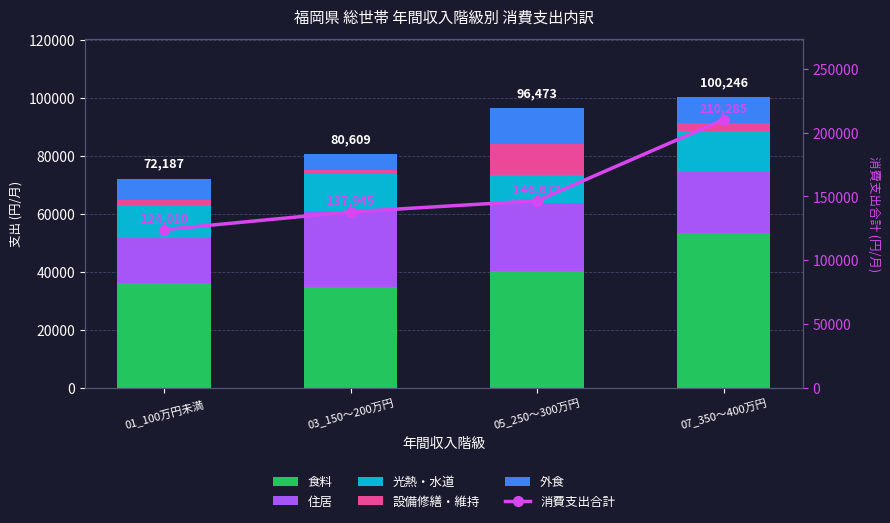

Reading left to right, extract all data points from this chart.

食料: 01_100万円未満=36082	03_150～200万円=34890	05_250～300万円=40273	07_350～400万円=53295
住居: 01_100万円未満=15770	03_150～200万円=26219	05_250～300万円=23487	07_350～400万円=21061
光熱・水道: 01_100万円未満=11119	03_150～200万円=12602	05_250～300万円=9763	07_350～400万円=14340
設備修繕・維持: 01_100万円未満=1651	03_150～200万円=1394	05_250～300万円=10580	07_350～400万円=2578
外食: 01_100万円未満=7565	03_150～200万円=5504	05_250～300万円=12370	07_350～400万円=8972
消費支出合計: 01_100万円未満=124010	03_150～200万円=137945	05_250～300万円=146672	07_350～400万円=210285